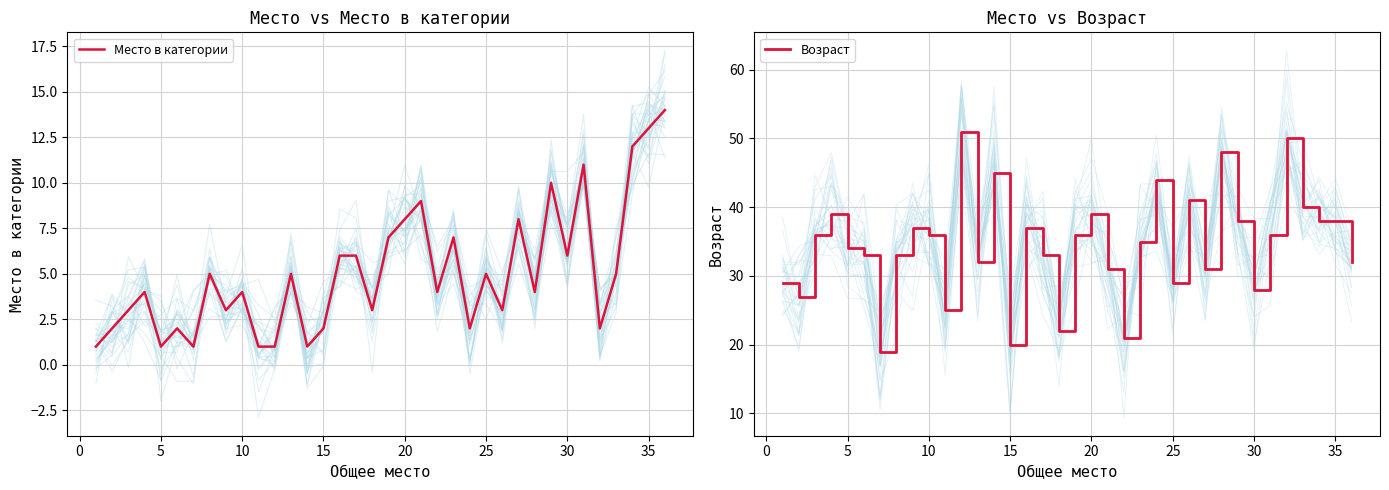

The Возраст series shows 8 at 25. True or false?

False